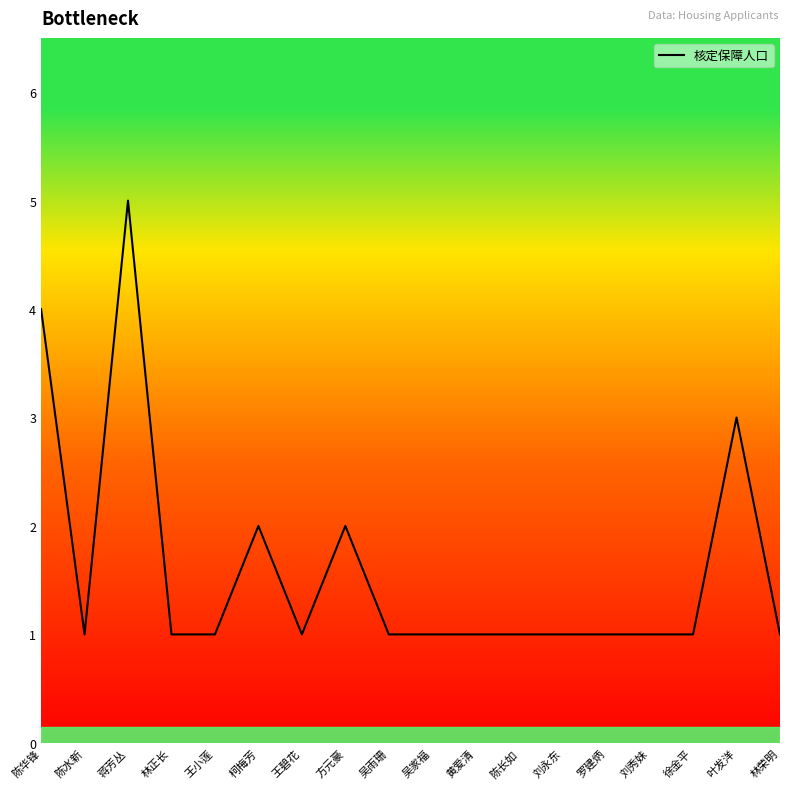

Reading left to right, list all the values displayed in this chart.

陈华锋=4	陈水新=1	蒋芳丛=5	林正长=1	王小莲=1	柯梅芳=2	王碧花=1	方元豪=2	吴雨珊=1	吴家福=1	黄爱清=1	陈长如=1	刘永东=1	罗建炳=1	刘秀妹=1	徐金平=1	叶发洋=3	林荣明=1